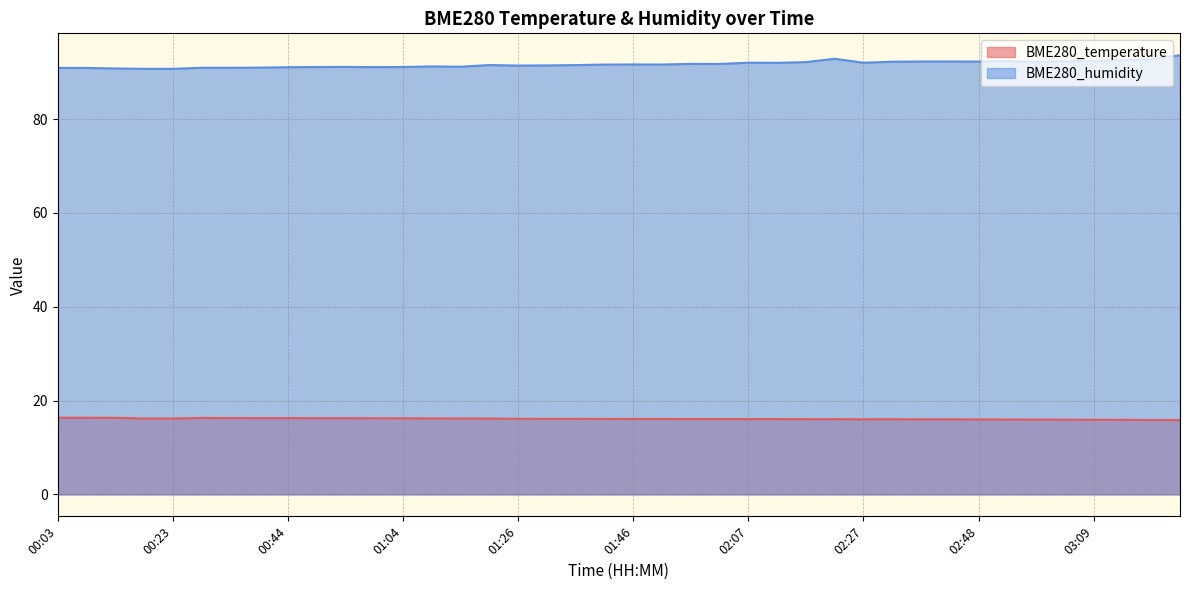

What is the difference between the highest and lowest values at 02:43?

76.3